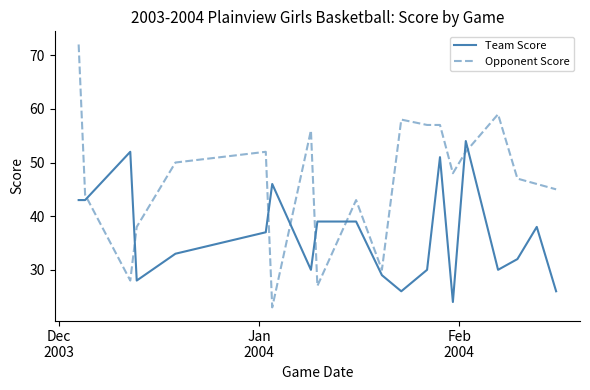

Rank the series by their maximum value, from lowest to highest.

Team Score, Opponent Score